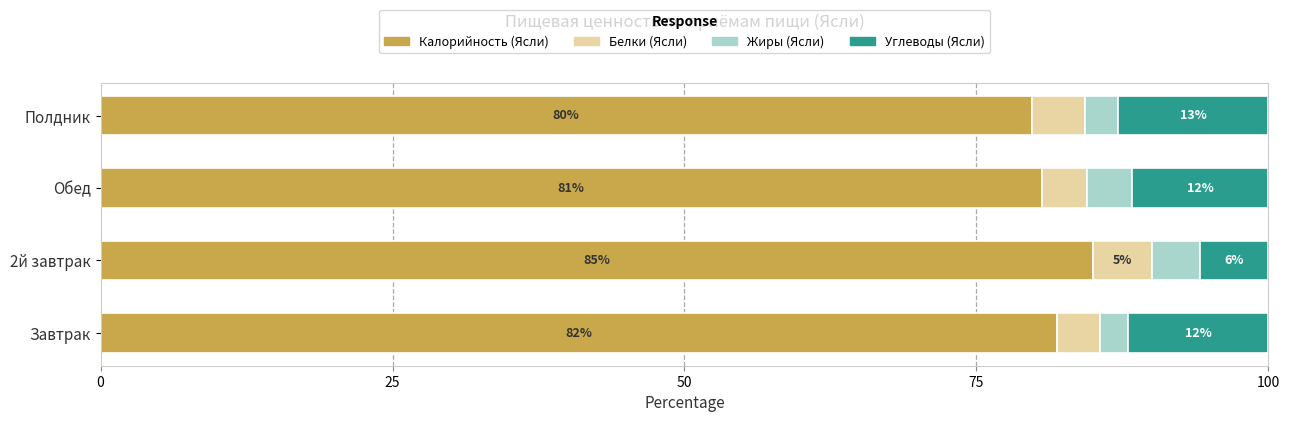

What is the highest value of the Калорийность (Ясли) series?

85.0